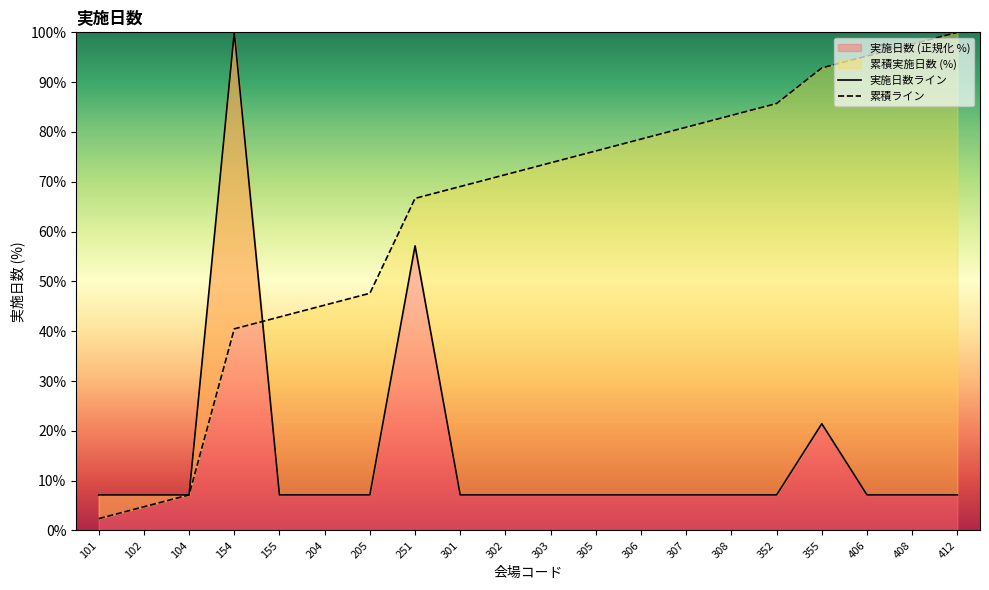

List the labels in order of 累積ライン value, smallest first.

101, 102, 104, 154, 155, 204, 205, 251, 301, 302, 303, 305, 306, 307, 308, 352, 355, 406, 408, 412